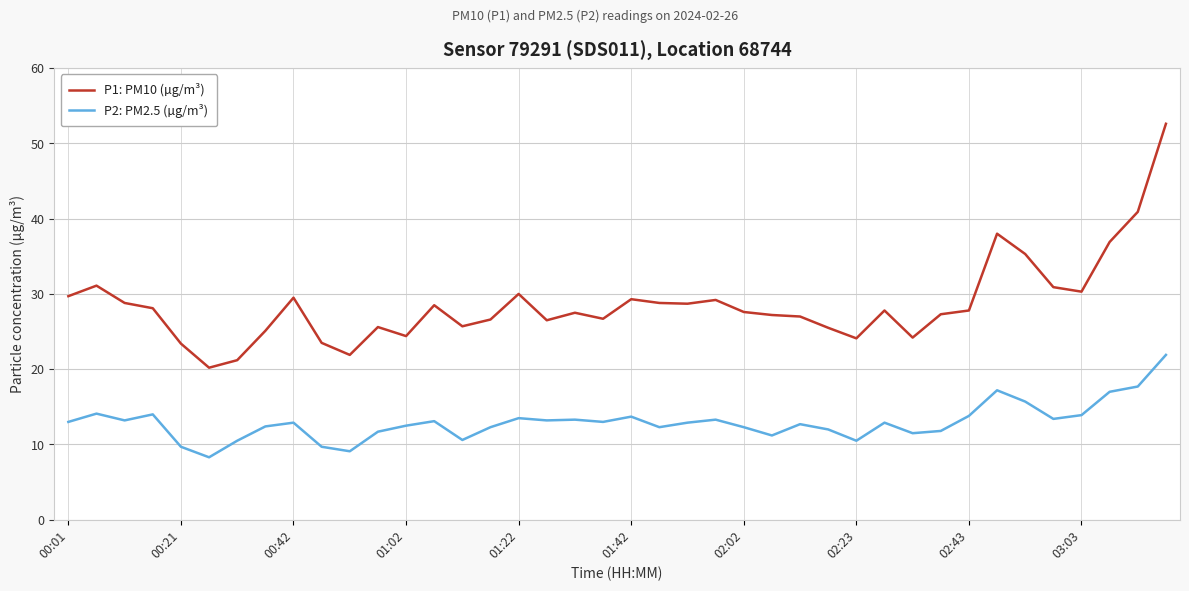

What is the greatest value displayed?

52.6